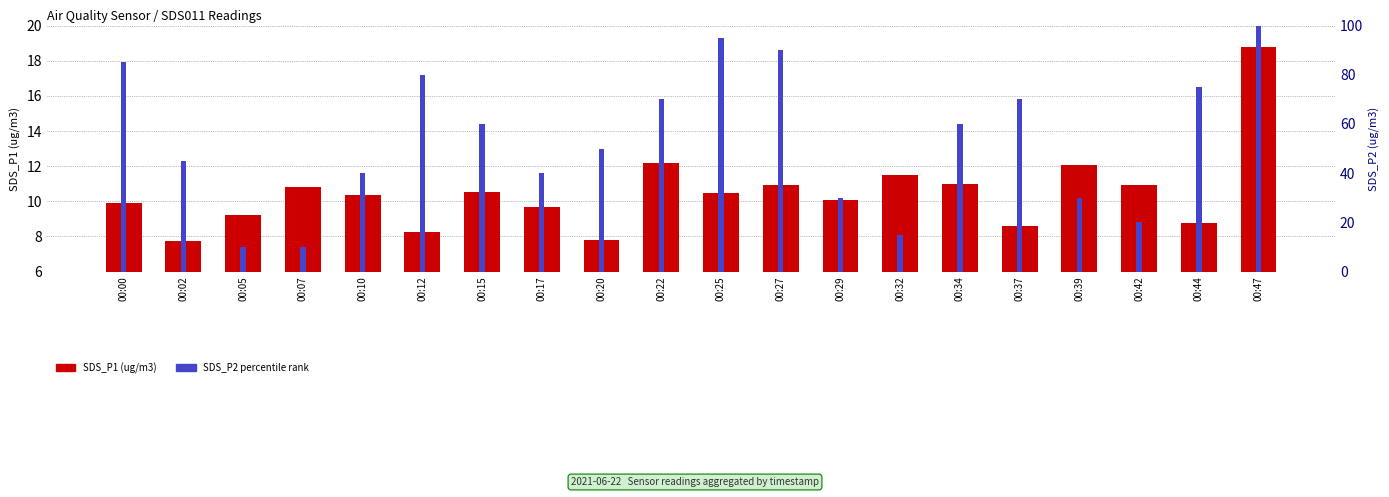

Is it true that SDS_P2 percentile equals 148.3 at 00:00?

False